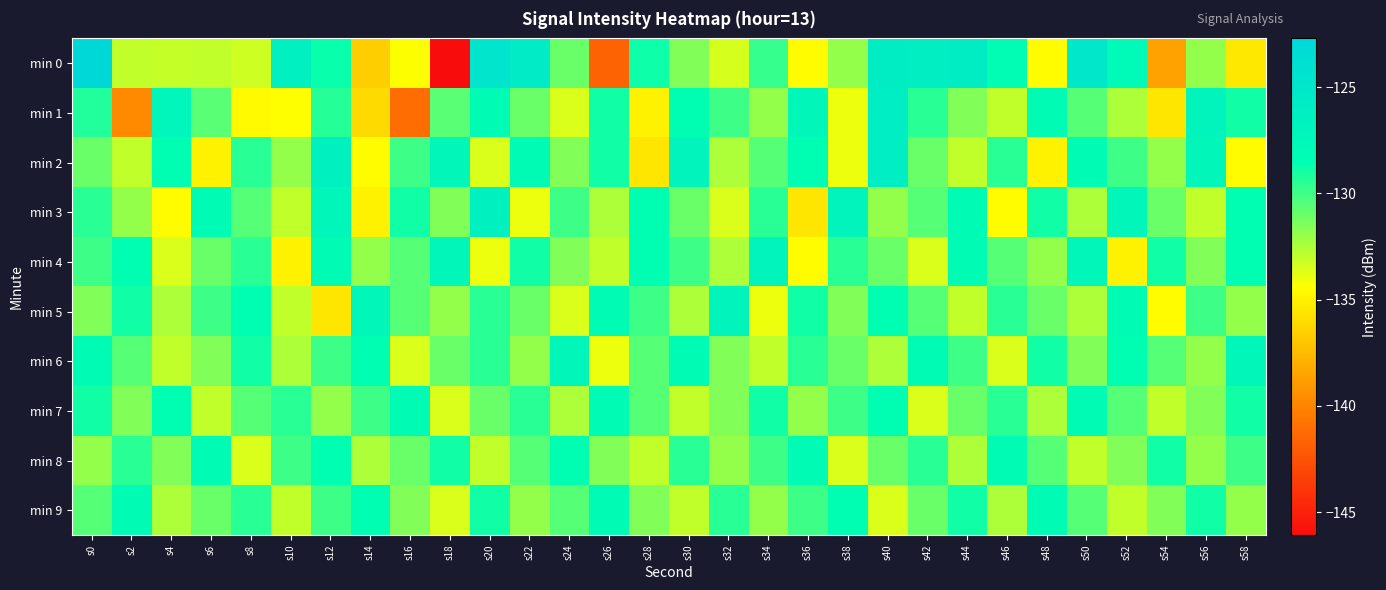

Rank the series by their maximum value, from highest to lowest.

min 0, min 1, min 2, min 3, min 4, min 5, min 6, min 7, min 8, min 9